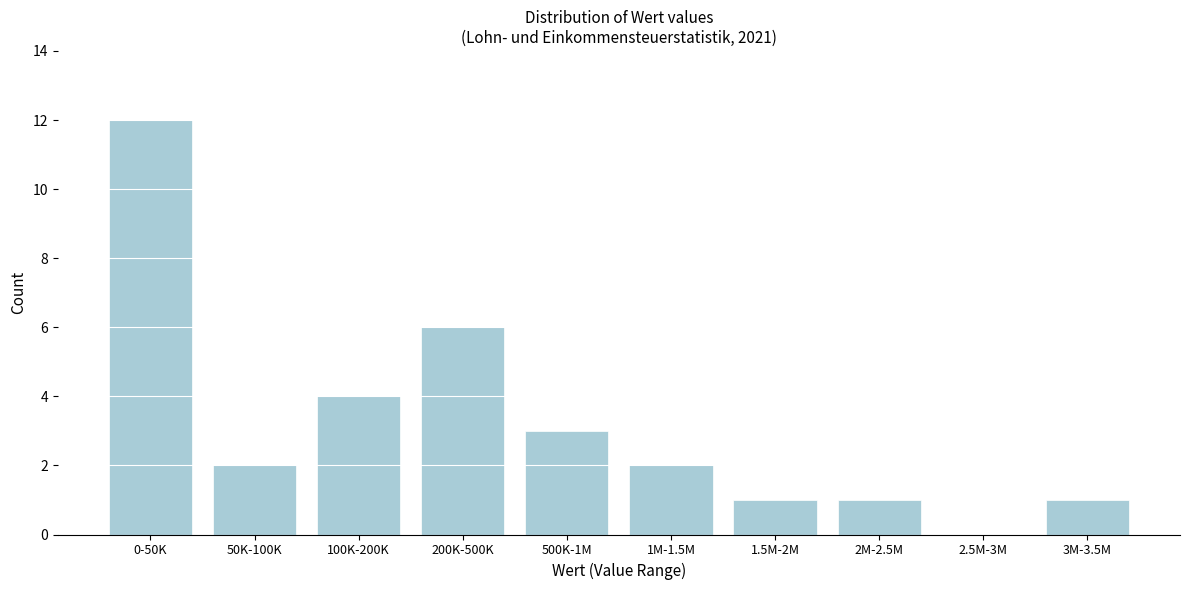

Reading left to right, transcribe all the data shown in this chart.

0-50K=12	50K-100K=2	100K-200K=4	200K-500K=6	500K-1M=3	1M-1.5M=2	1.5M-2M=1	2M-2.5M=1	2.5M-3M=0	3M-3.5M=1